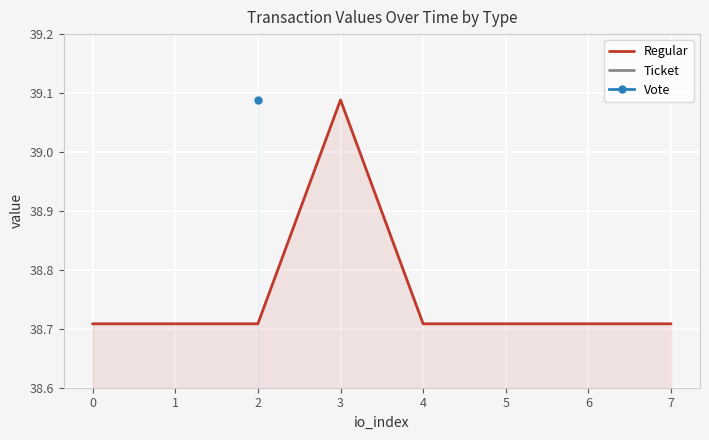

At which label does Regular reach its peak?

3